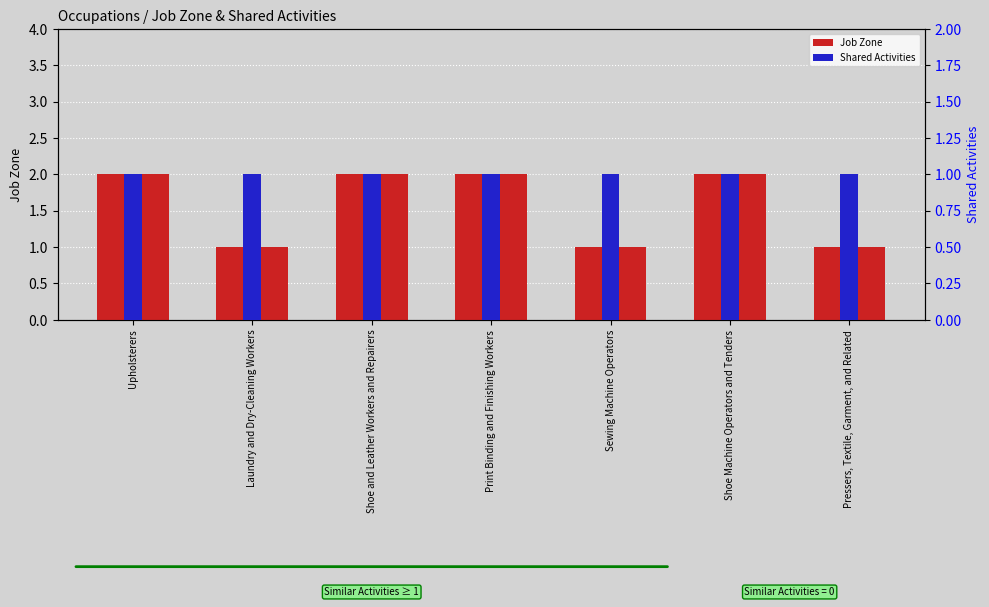

What is the minimum value shown in the chart?

1